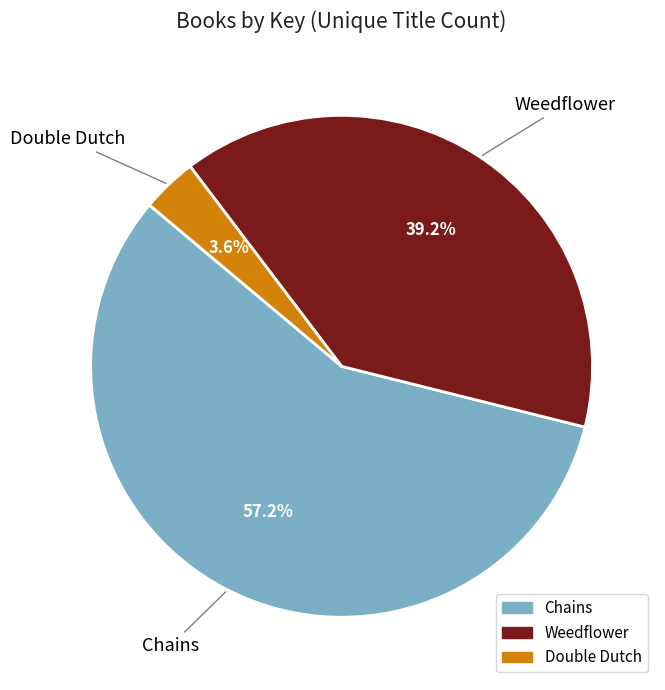

True or false: Weedflower accounts for 51% of the total.

False